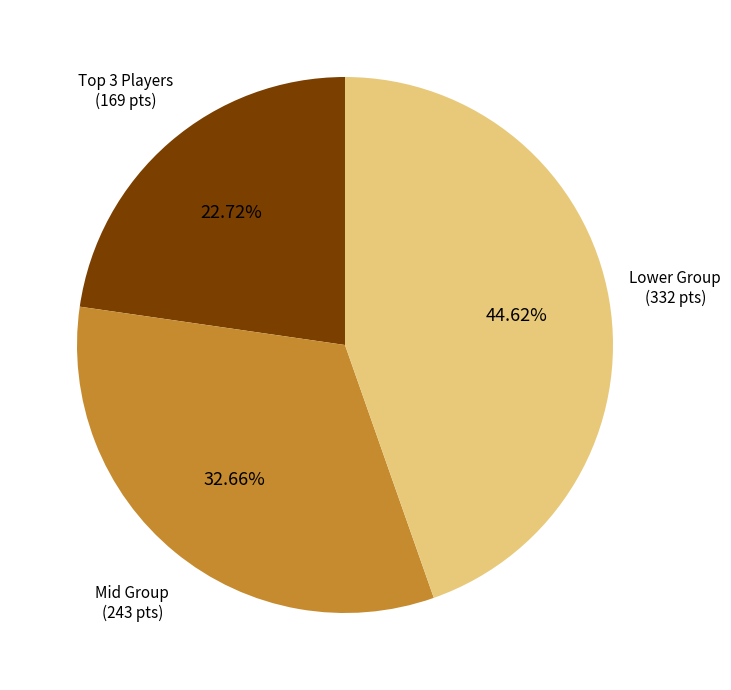

How many slices are in this pie chart?

3